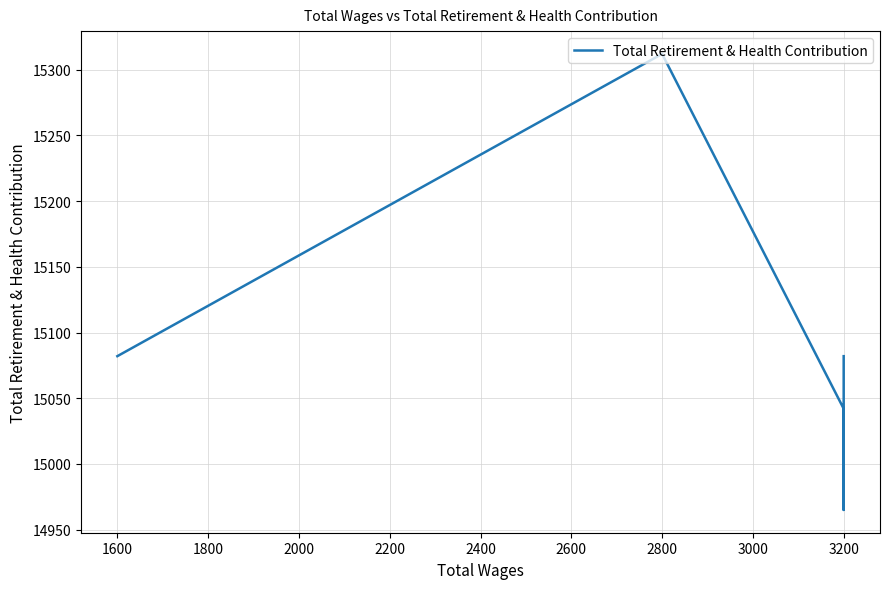

What is the ratio of the value at 2000 to the value at 1400?

1.0